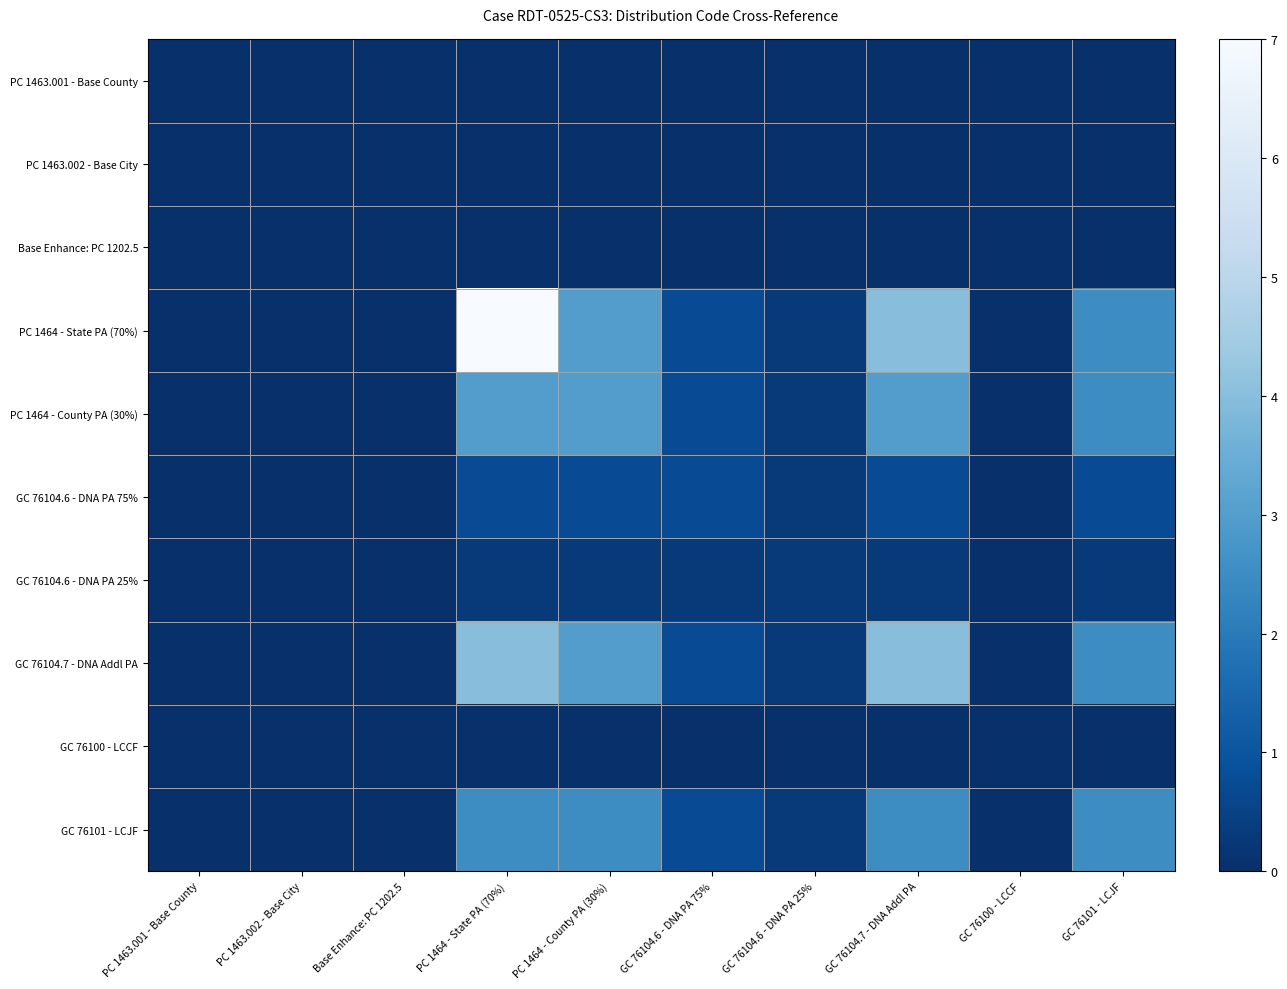

Which series has the largest range (max minus min)?

PC 1464 - State PA (70%)